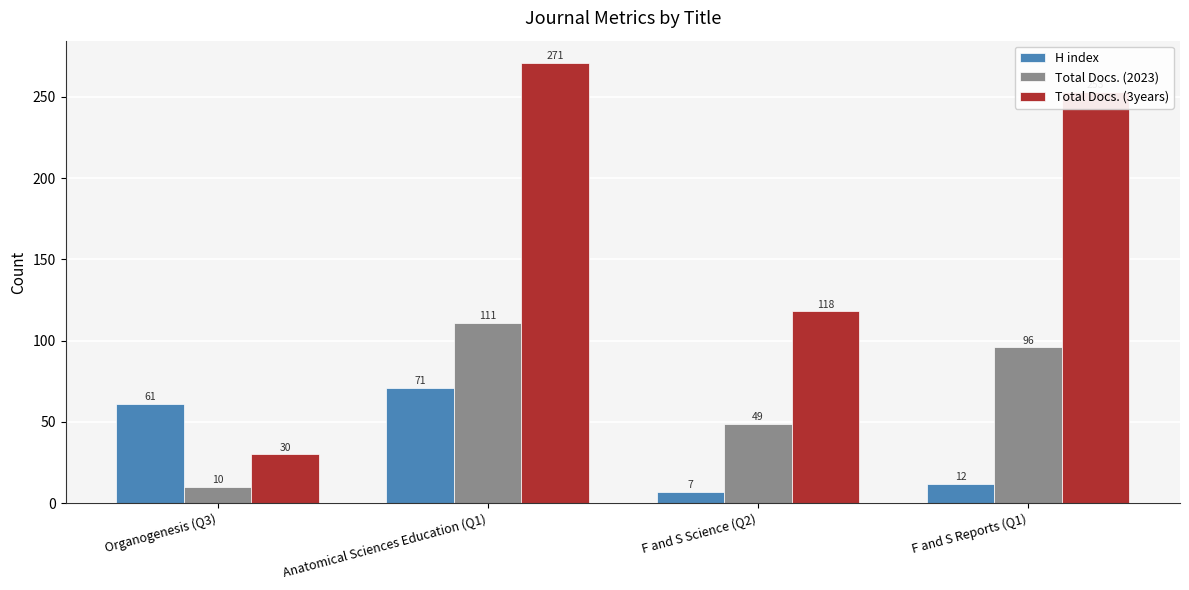

What is the label of the 3rd bar from the left?

F and S Science (Q2)